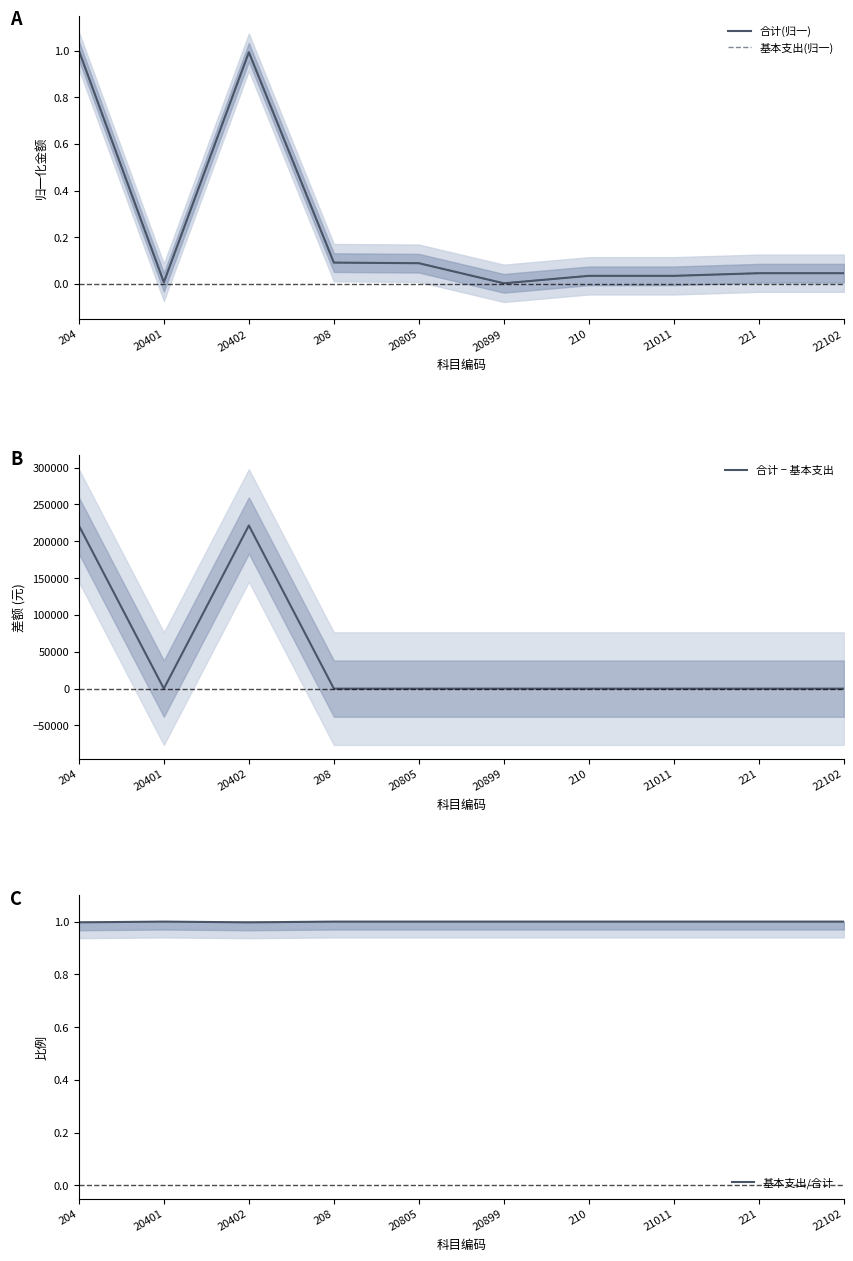

At how many categories does at least one series exceed 33515?

2